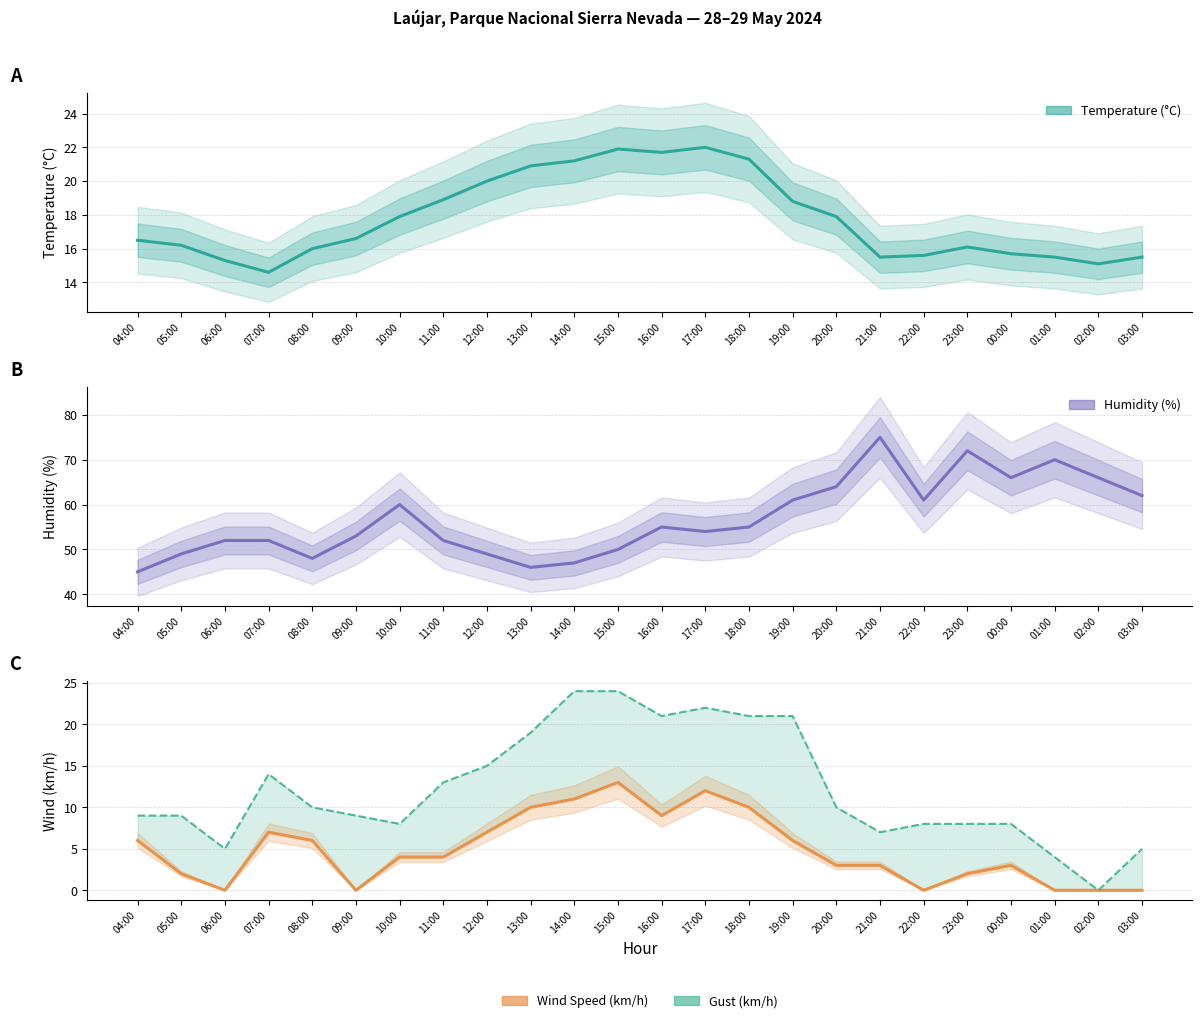

Which label corresponds to the smallest value in the chart?

06:00